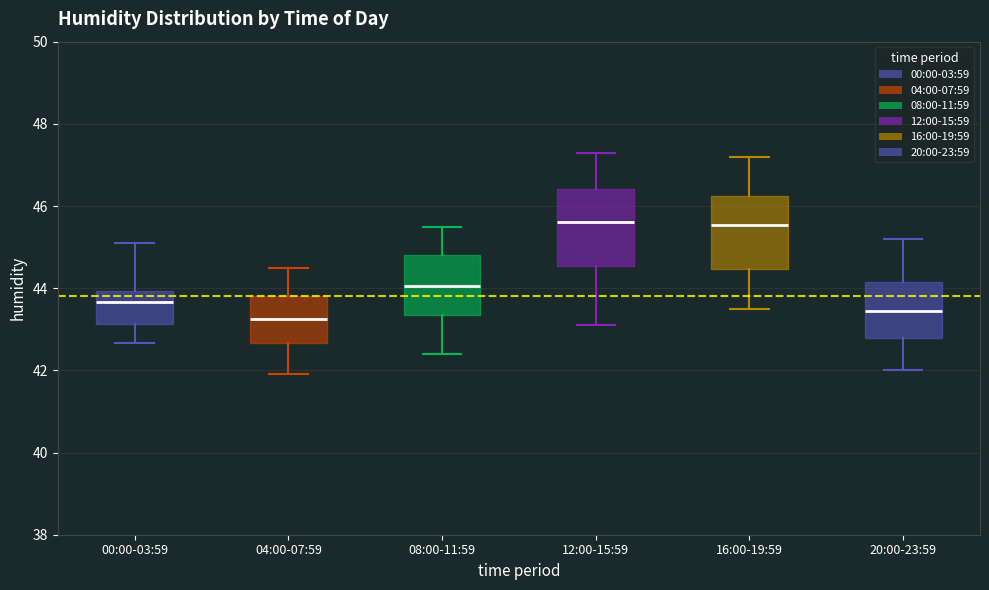

Where does the lower whisker of the box for 12:00-15:59 end on the y-axis? The values are not printed on the chart, so give them approximately, as read against the axis.

43.2